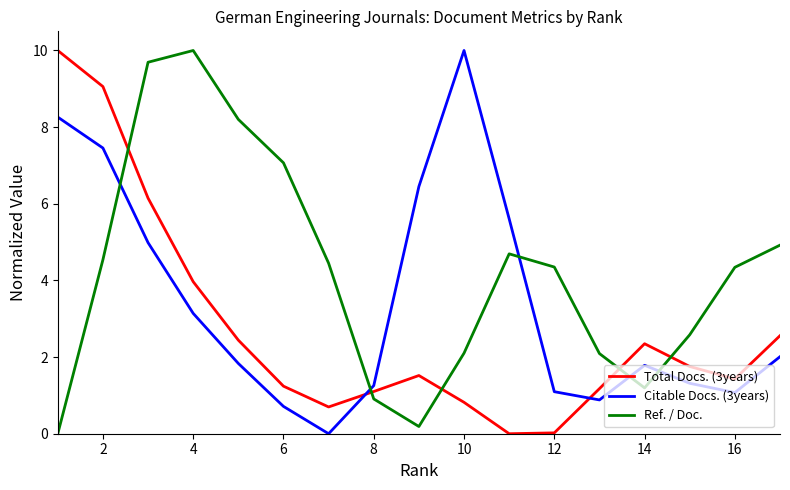

True or false: Total Docs. (3years) and Ref. / Doc. cross at least once.

True